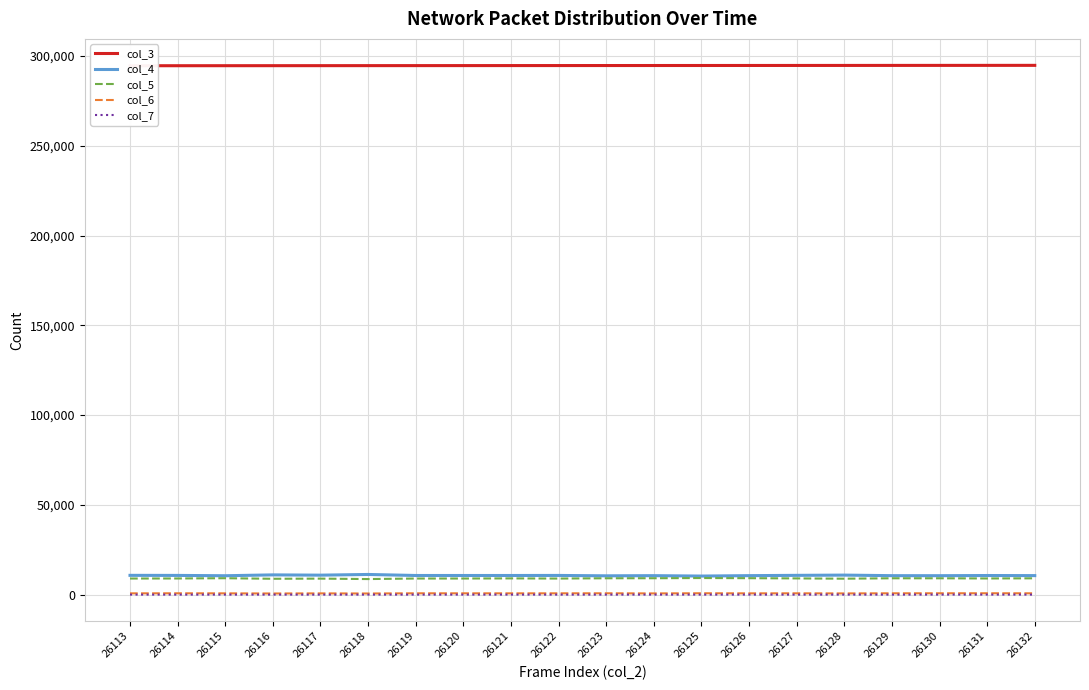

What is the difference between the highest and lowest values at 26130?

294700